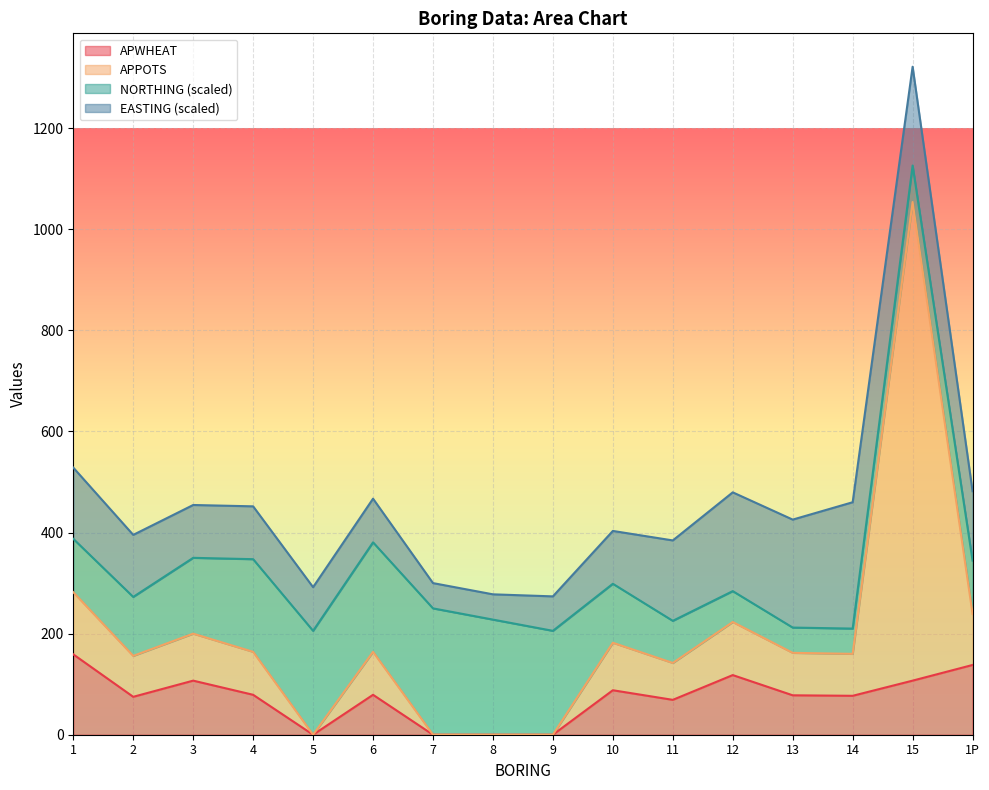

How many data points in APWHEAT are above 79?

6